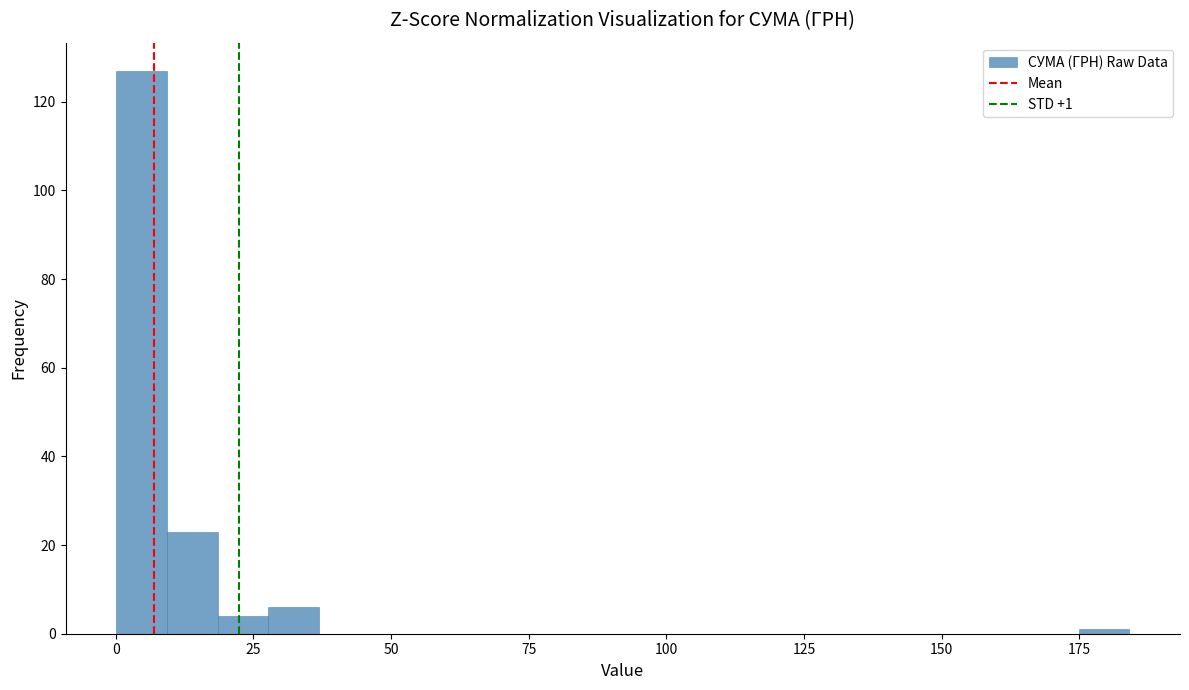

Around what value on the x-axis is the tallest bar? Give the approximate position of its centre, as read against the axis.

5